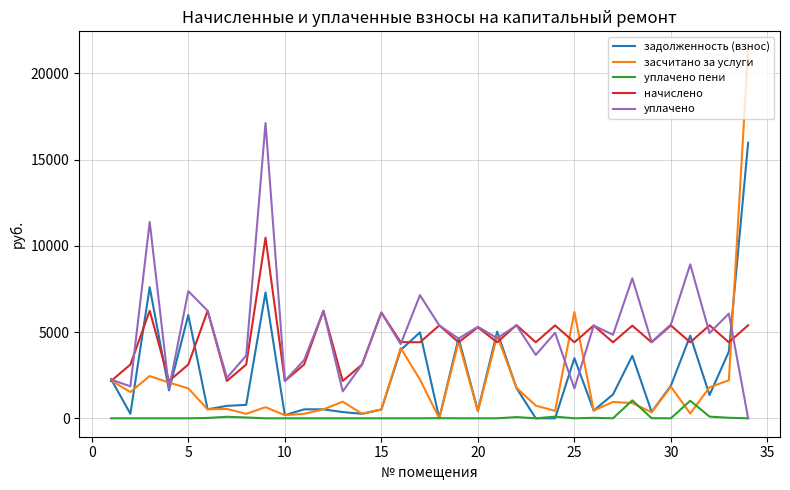

List the series in order of their peak value, highest first.

засчитано за услуги, уплачено, задолженность (взнос), начислено, уплачено пени